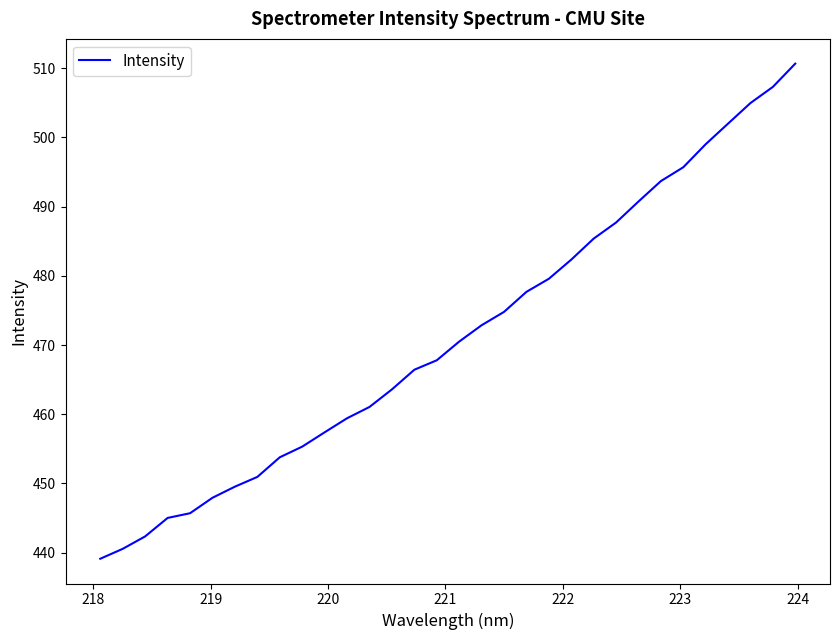

What is the smallest value displayed?

439.1